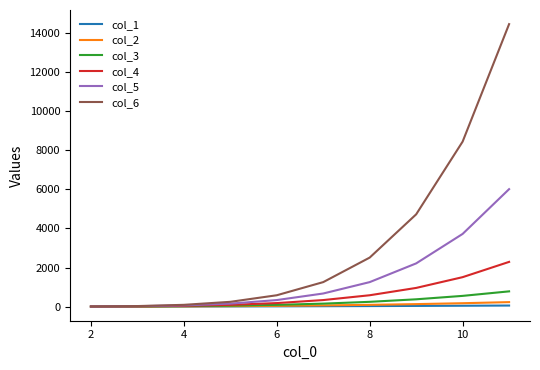

What is the greatest value displayed?

14443